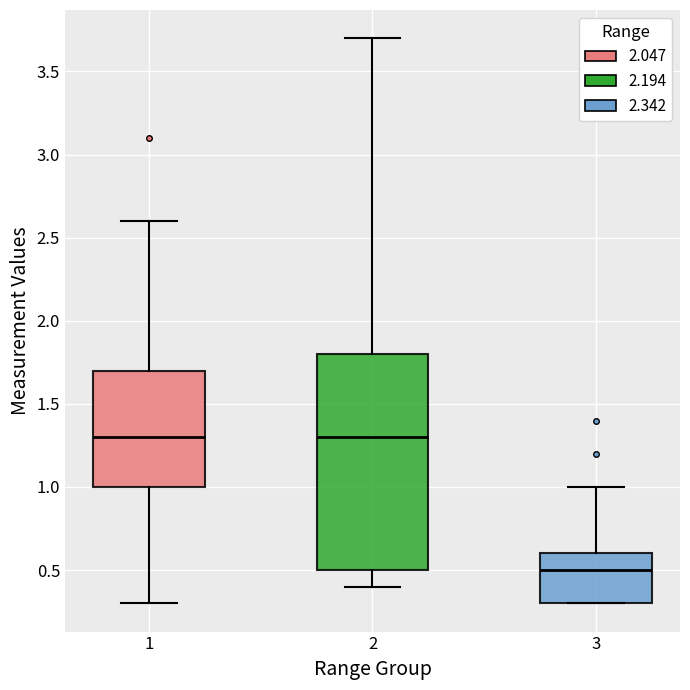

Reading left to right, transcribe this box plot: for each box, give where its median line is, the range the box spans, and where its two whiskers end, as read against the y-axis. The values are not printed on the chart, so give them approximately, as read against the axis.

1: median 1.3, box 1.0 to 1.7, whiskers 0.3 to 2.6
2: median 1.3, box 0.5 to 1.8, whiskers 0.4 to 3.7
3: median 0.5, box 0.3 to 0.6, whiskers 0.3 to 1.0